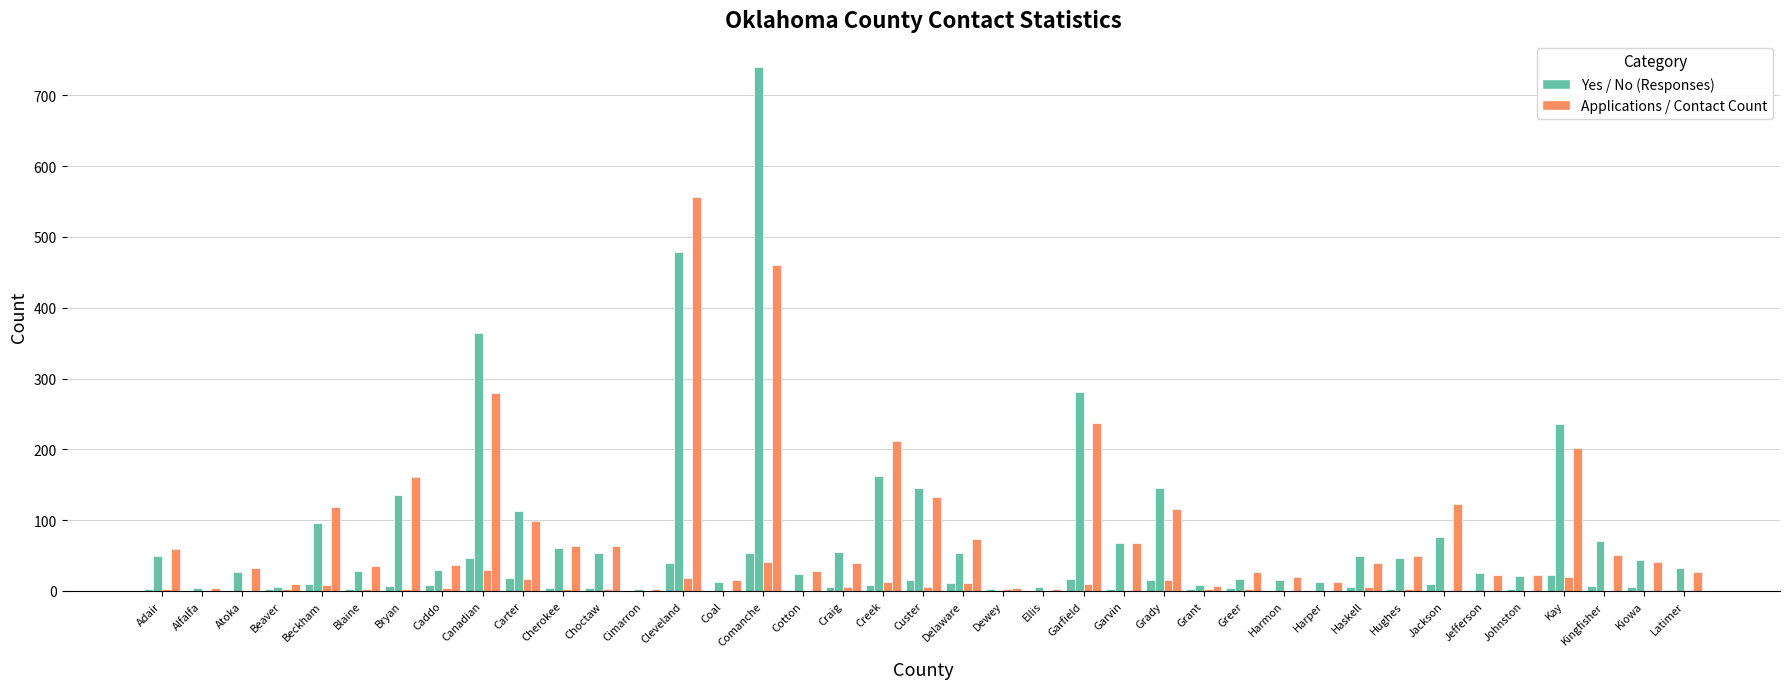

Does the chart contain stacked bars?

No